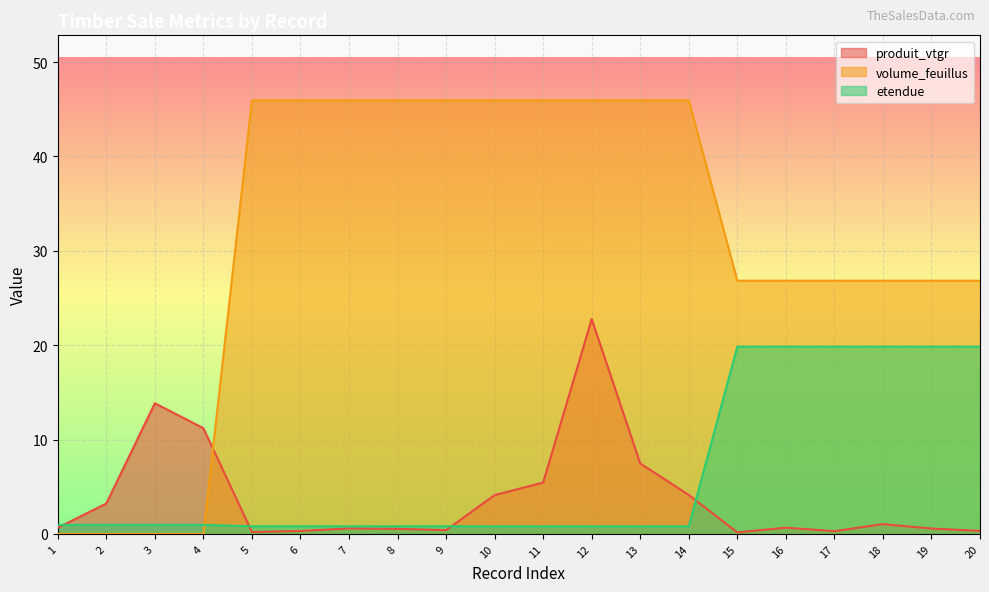

How many lines are shown in the chart?

3